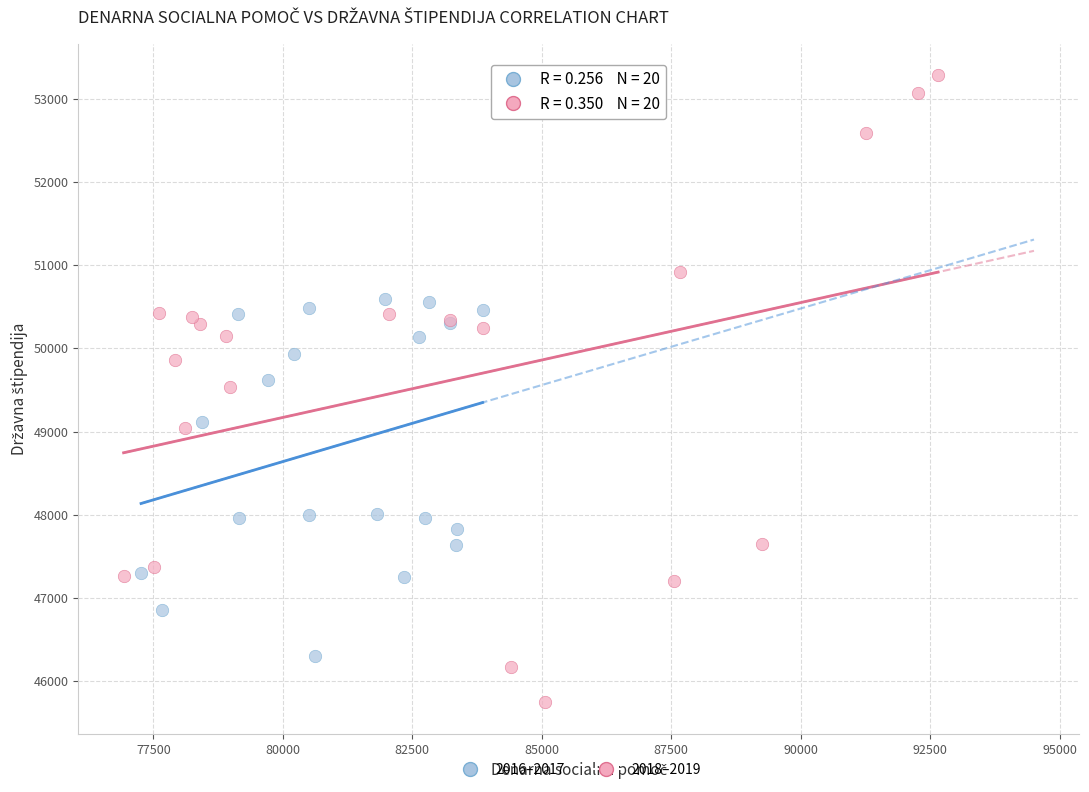

Which series has the largest Y range (max minus min)?

2018–2019